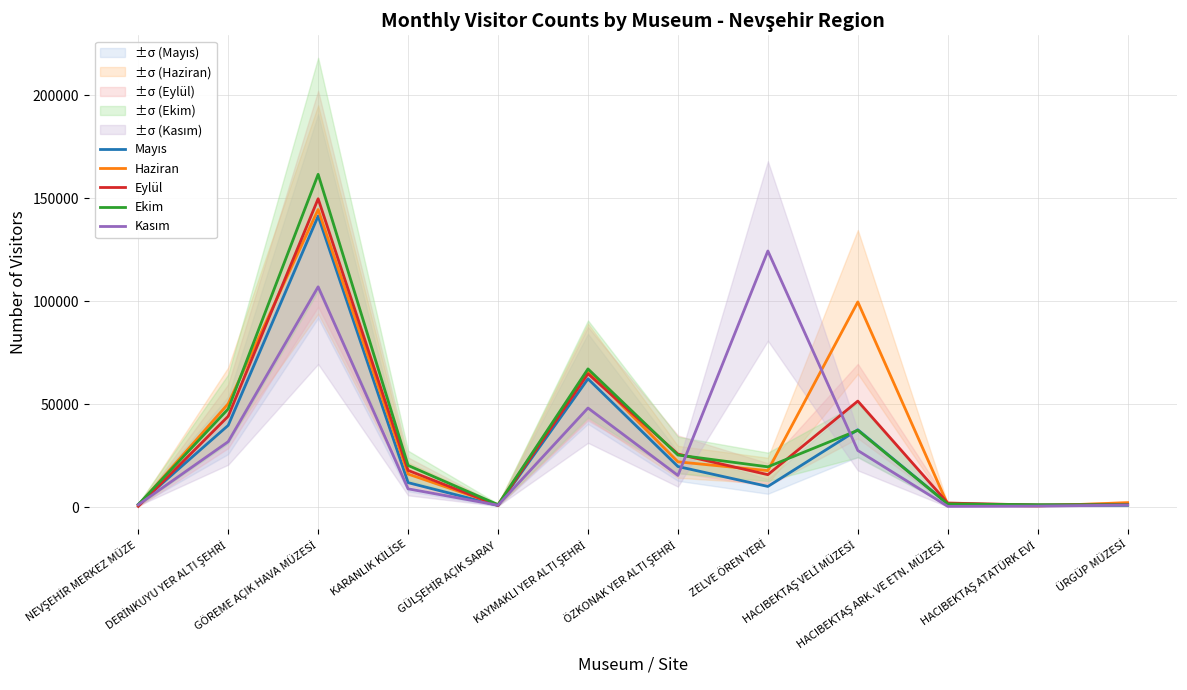

What is the difference between the maximum and second lowest values in the Kasım series?

123826